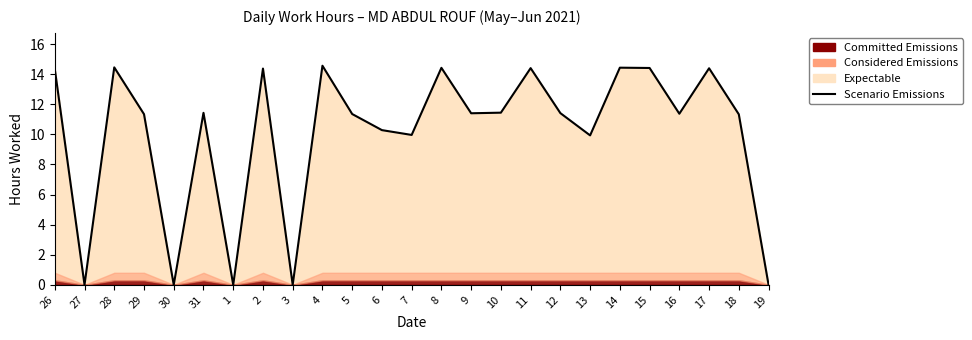

True or false: the data has more than 2 interior local peaks.

True